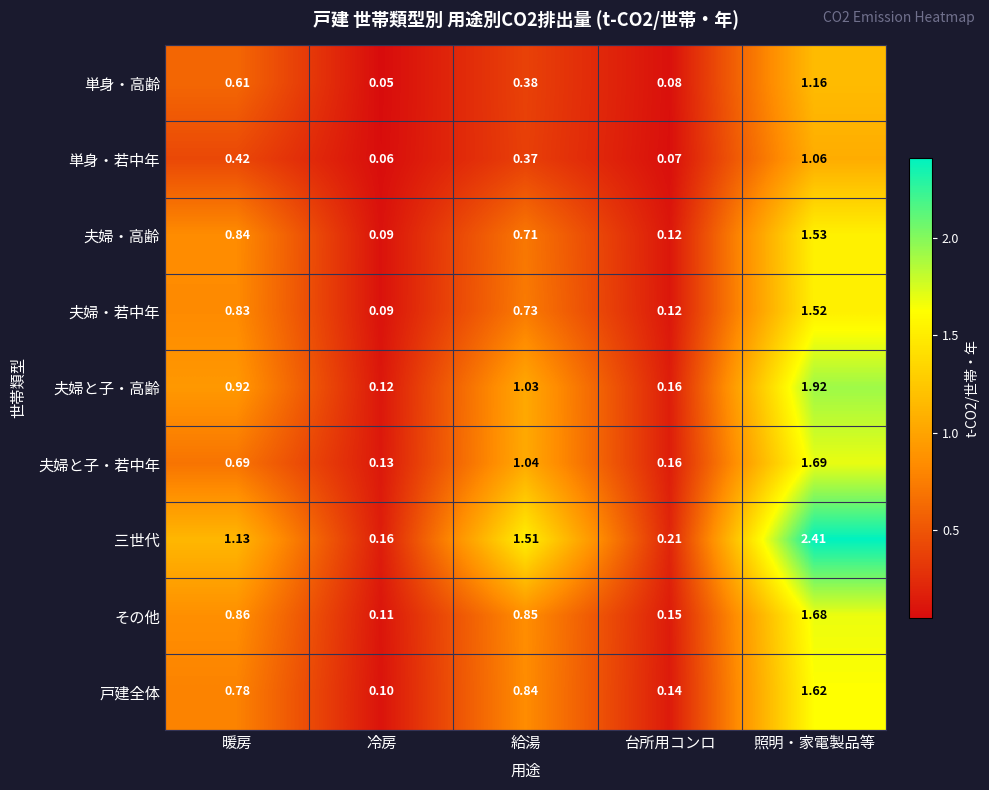

Where is 夫婦と子・高齢 nearest to the value 1?

給湯